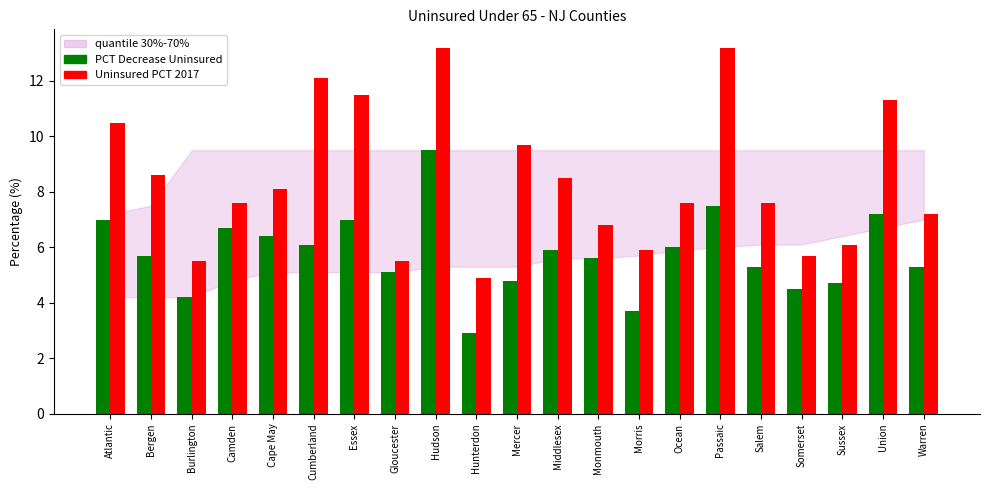

Reading left to right, extract all data points from this chart.

PCT Decrease Uninsured: Atlantic=7.0	Bergen=5.7	Burlington=4.2	Camden=6.7	Cape May=6.4	Cumberland=6.1	Essex=7.0	Gloucester=5.1	Hudson=9.5	Hunterdon=2.9	Mercer=4.8	Middlesex=5.9	Monmouth=5.6	Morris=3.7	Ocean=6.0	Passaic=7.5	Salem=5.3	Somerset=4.5	Sussex=4.7	Union=7.2	Warren=5.3
Uninsured PCT 2017: Atlantic=10.5	Bergen=8.6	Burlington=5.5	Camden=7.6	Cape May=8.1	Cumberland=12.1	Essex=11.5	Gloucester=5.5	Hudson=13.2	Hunterdon=4.9	Mercer=9.7	Middlesex=8.5	Monmouth=6.8	Morris=5.9	Ocean=7.6	Passaic=13.2	Salem=7.6	Somerset=5.7	Sussex=6.1	Union=11.3	Warren=7.2